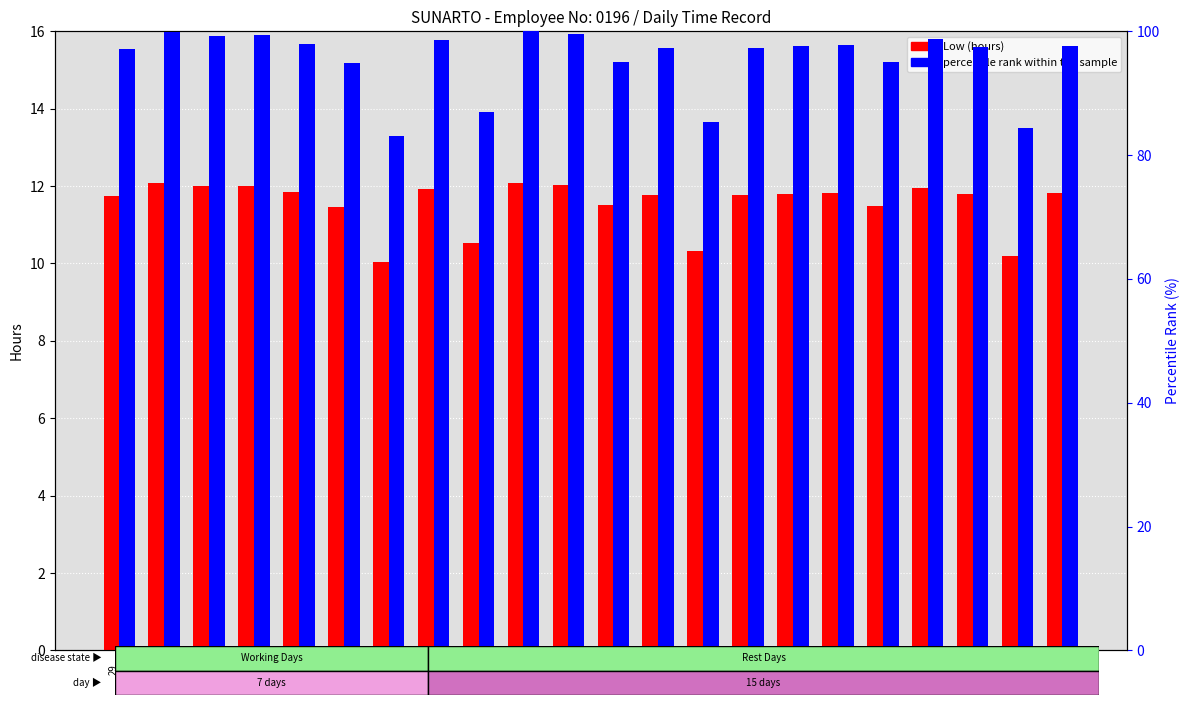

What are all the series names shown in the legend?

Low (hours), percentile rank within the sample